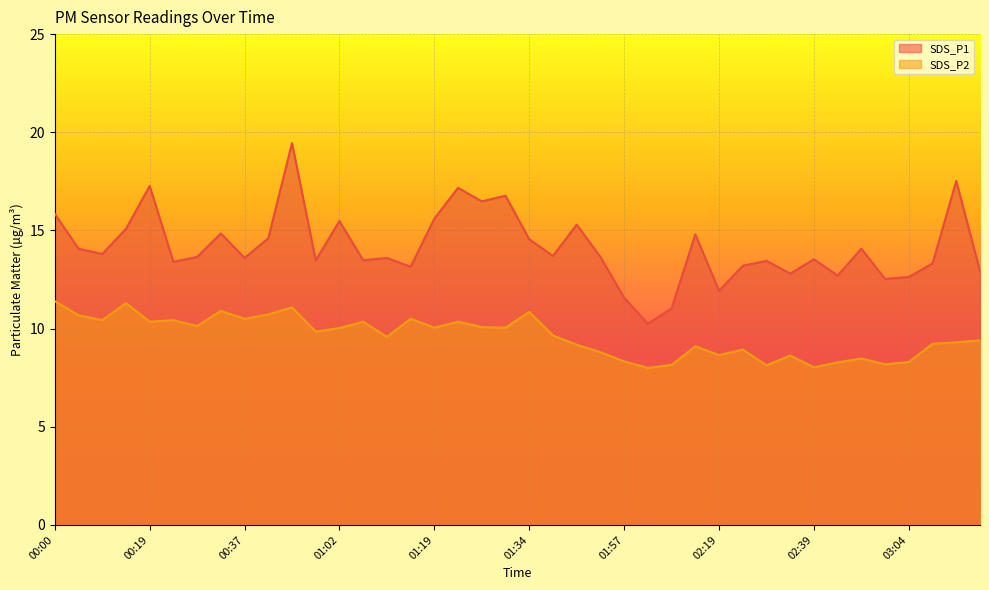

Is the value of SDS_P2 at 01:34 greater than the value of SDS_P1 at 00:23?

No